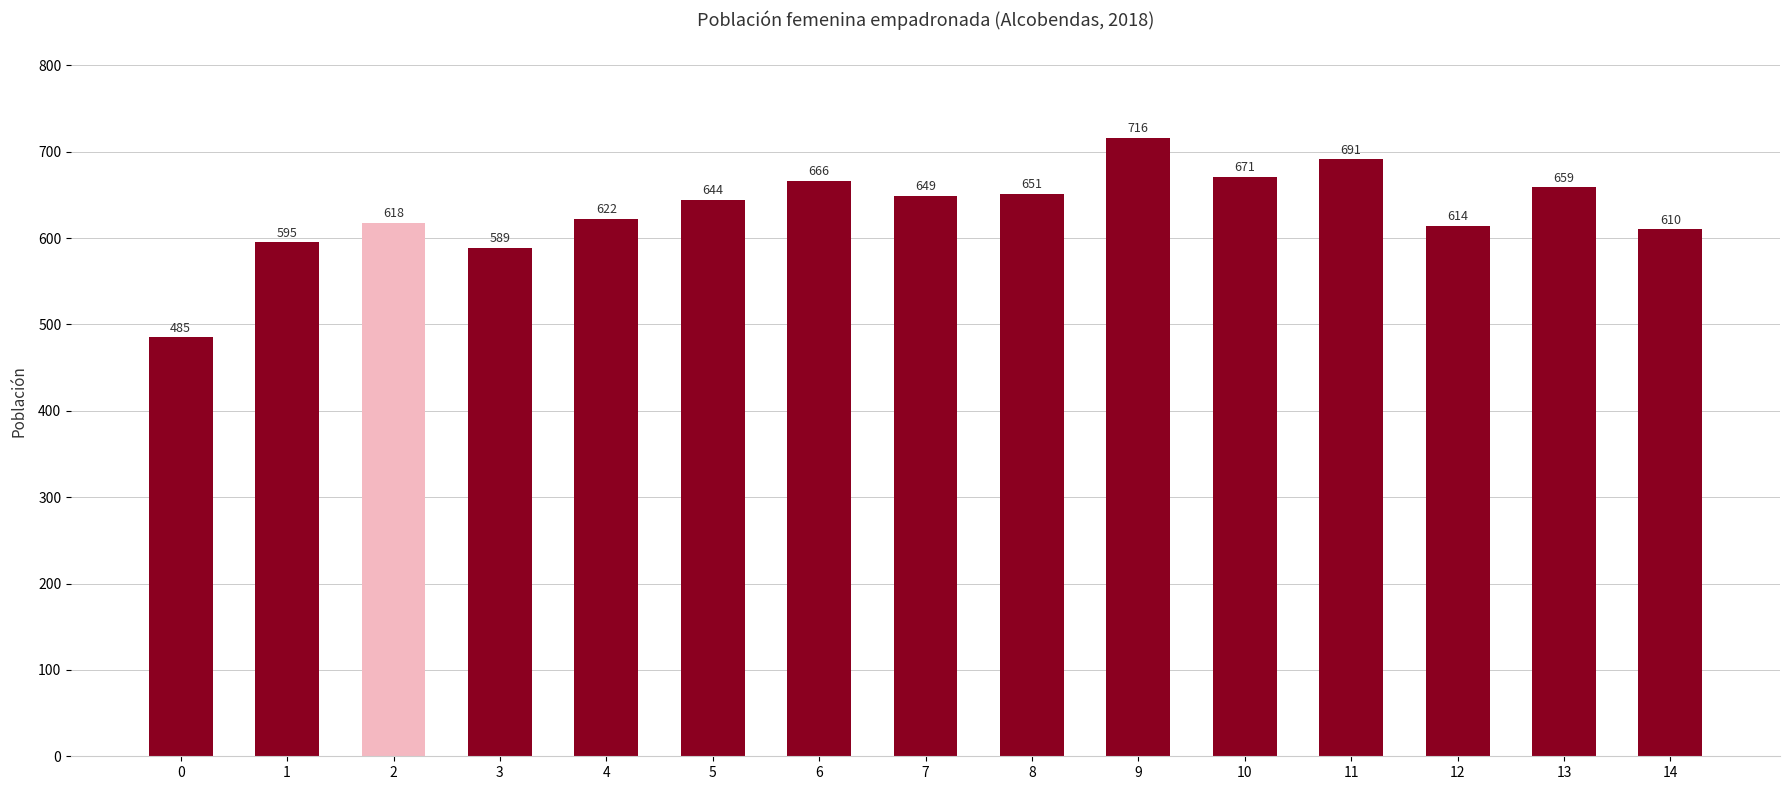

List the labels in order of value, largest first.

9, 11, 10, 6, 13, 8, 7, 5, 4, 2, 12, 14, 1, 3, 0